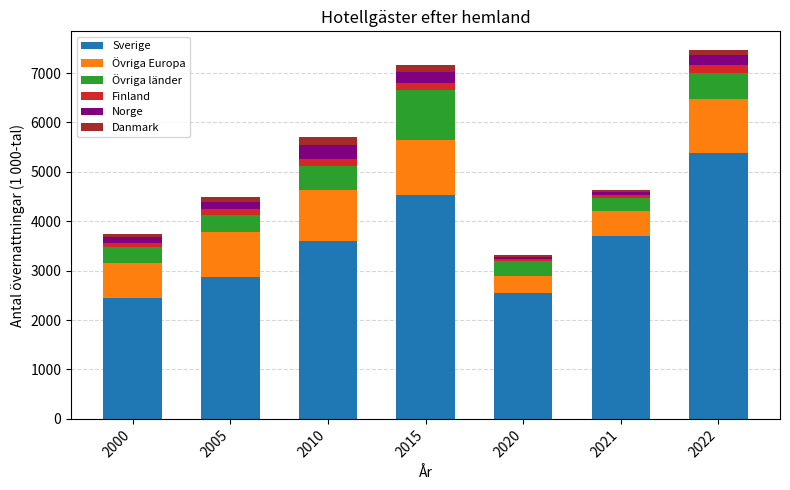

What is the average value of the Sverige series?

3582.7